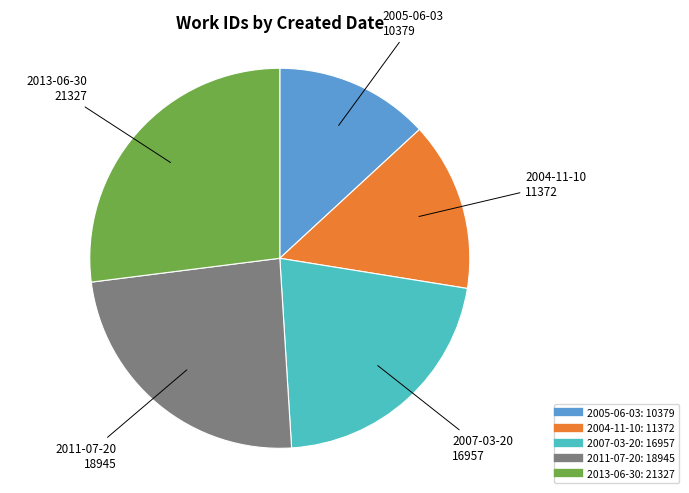

How many slices are in this pie chart?

5